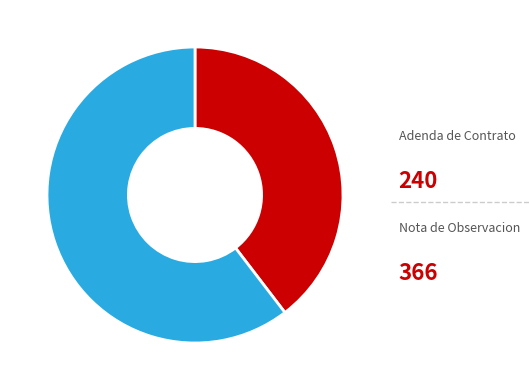

Is there any slice that represents more than half of the pie?

Yes